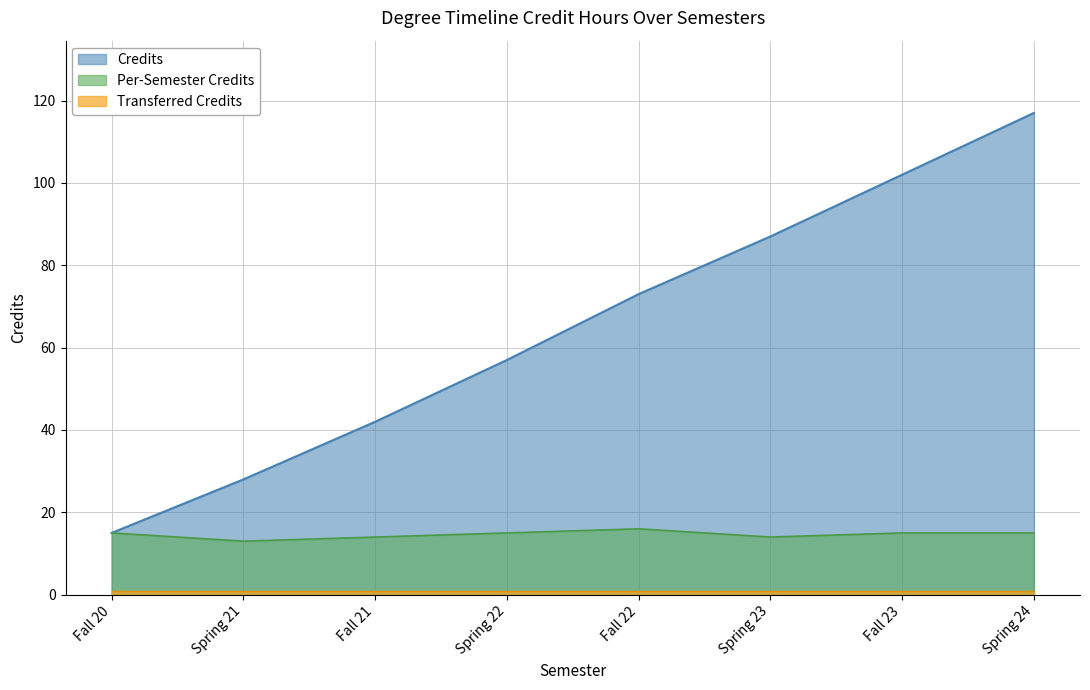

What is the maximum value shown in the chart?

117